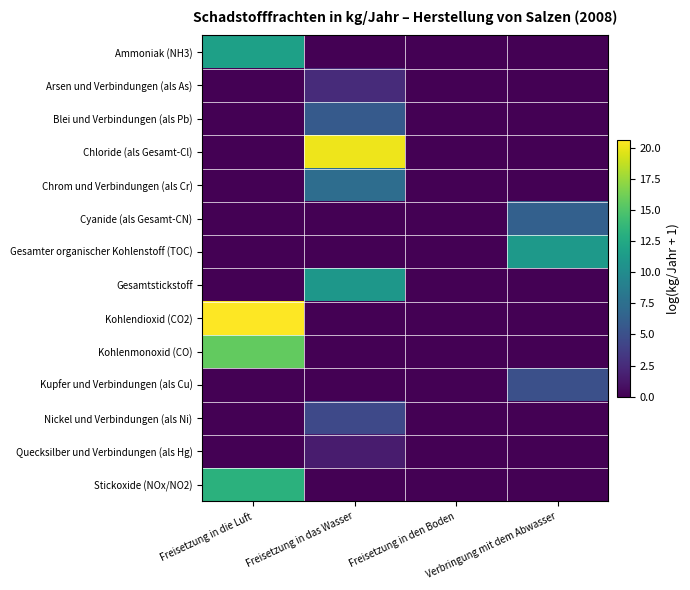

Reading right to left, extract all data points from this chart.

Ammoniak (NH3): Verbringung mit dem Abwasser=0.0	Freisetzung in den Boden=0.0	Freisetzung in das Wasser=0.0	Freisetzung in die Luft=11.7
Arsen und Verbindungen (als As): Verbringung mit dem Abwasser=0.0	Freisetzung in den Boden=0.0	Freisetzung in das Wasser=2.6	Freisetzung in die Luft=0.0
Blei und Verbindungen (als Pb): Verbringung mit dem Abwasser=0.0	Freisetzung in den Boden=0.0	Freisetzung in das Wasser=5.9	Freisetzung in die Luft=0.0
Chloride (als Gesamt-Cl): Verbringung mit dem Abwasser=0.0	Freisetzung in den Boden=0.0	Freisetzung in das Wasser=20.1	Freisetzung in die Luft=0.0
Chrom und Verbindungen (als Cr): Verbringung mit dem Abwasser=0.0	Freisetzung in den Boden=0.0	Freisetzung in das Wasser=7.3	Freisetzung in die Luft=0.0
Cyanide (als Gesamt-CN): Verbringung mit dem Abwasser=6.3	Freisetzung in den Boden=0.0	Freisetzung in das Wasser=0.0	Freisetzung in die Luft=0.0
Gesamter organischer Kohlenstoff (TOC): Verbringung mit dem Abwasser=11.1	Freisetzung in den Boden=0.0	Freisetzung in das Wasser=0.0	Freisetzung in die Luft=0.0
Gesamtstickstoff: Verbringung mit dem Abwasser=0.0	Freisetzung in den Boden=0.0	Freisetzung in das Wasser=10.9	Freisetzung in die Luft=0.0
Kohlendioxid (CO2): Verbringung mit dem Abwasser=0.0	Freisetzung in den Boden=0.0	Freisetzung in das Wasser=0.0	Freisetzung in die Luft=20.6
Kohlenmonoxid (CO): Verbringung mit dem Abwasser=0.0	Freisetzung in den Boden=0.0	Freisetzung in das Wasser=0.0	Freisetzung in die Luft=15.7
Kupfer und Verbindungen (als Cu): Verbringung mit dem Abwasser=5.0	Freisetzung in den Boden=0.0	Freisetzung in das Wasser=0.0	Freisetzung in die Luft=0.0
Nickel und Verbindungen (als Ni): Verbringung mit dem Abwasser=0.0	Freisetzung in den Boden=0.0	Freisetzung in das Wasser=4.5	Freisetzung in die Luft=0.0
Quecksilber und Verbindungen (als Hg): Verbringung mit dem Abwasser=0.0	Freisetzung in den Boden=0.0	Freisetzung in das Wasser=1.6	Freisetzung in die Luft=0.0
Stickoxide (NOx/NO2): Verbringung mit dem Abwasser=0.0	Freisetzung in den Boden=0.0	Freisetzung in das Wasser=0.0	Freisetzung in die Luft=13.2